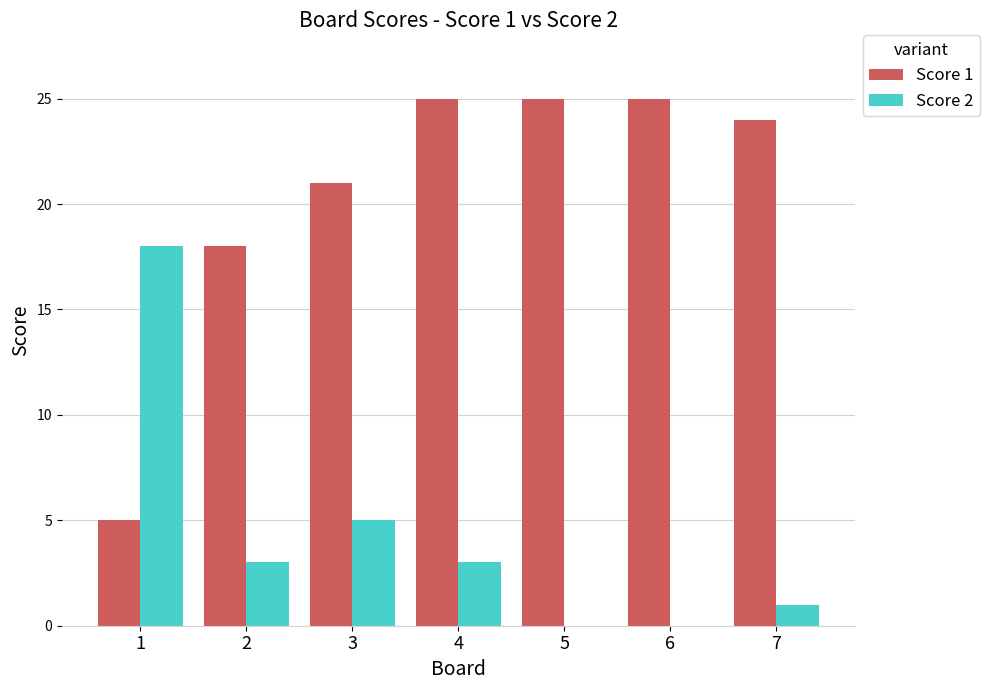

Which series changed the most between 1 and 4?

Score 1